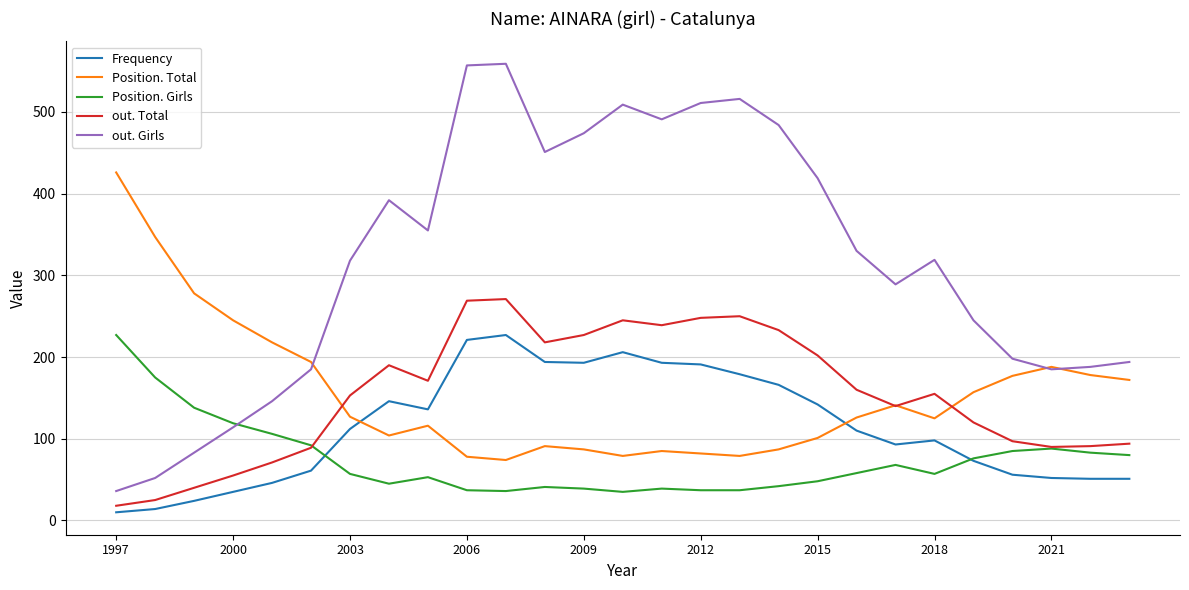

What is the greatest value displayed?

559